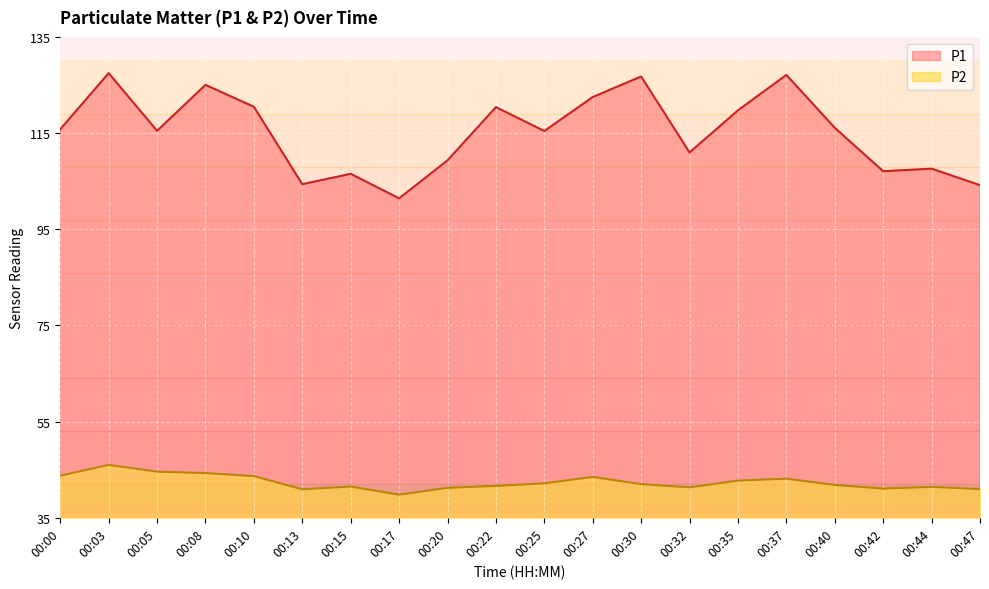

List the labels in order of P2 value, smallest first.

00:17, 00:13, 00:47, 00:42, 00:20, 00:32, 00:44, 00:15, 00:22, 00:40, 00:30, 00:25, 00:35, 00:37, 00:27, 00:10, 00:00, 00:08, 00:05, 00:03